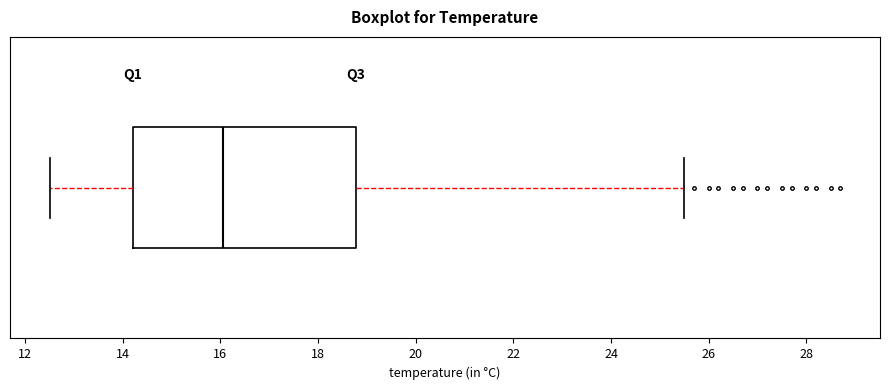

Transcribe this box plot: give where the median line is, the range the box spans, and where the two whiskers end, as read against the x-axis. The values are not printed on the chart, so give them approximately, as read against the axis.

median 16.0, box 14.2 to 18.8, whiskers 12.6 to 25.6